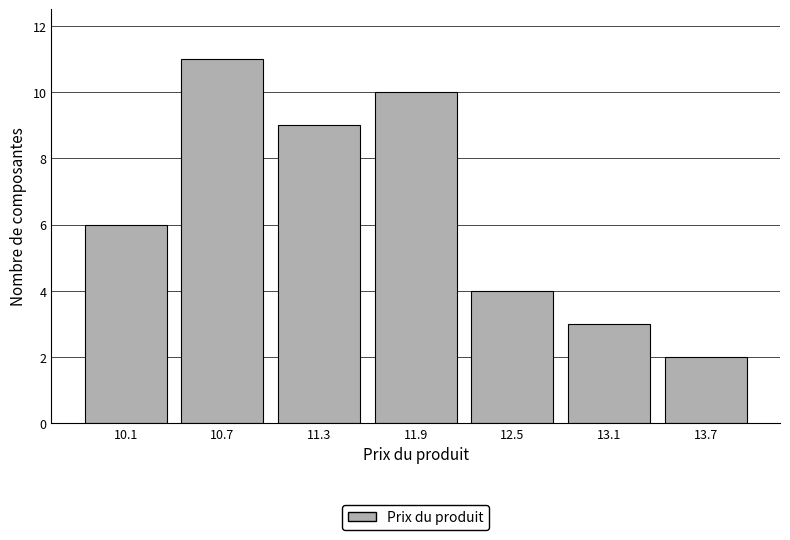

Reading left to right, transcribe all the data shown in this chart.

10.1=6	10.7=11	11.3=9	11.9=10	12.5=4	13.1=3	13.7=2